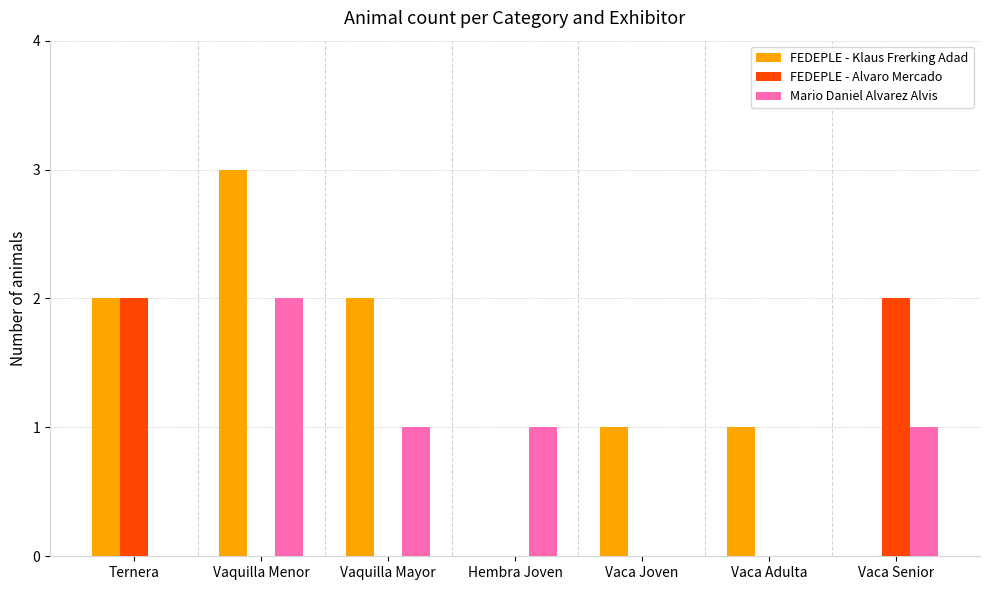

What is the sum of the FEDEPLE - Klaus Frerking Adad values at Ternera and Vaca Joven?

3